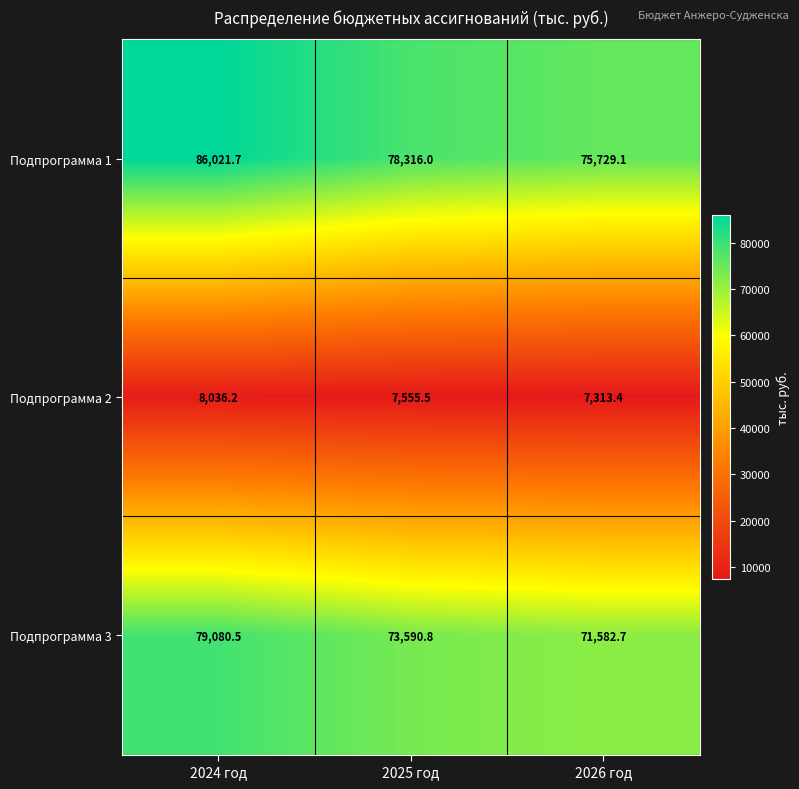

Which series changed the most between 2024 год and 2025 год?

Подпрограмма 1